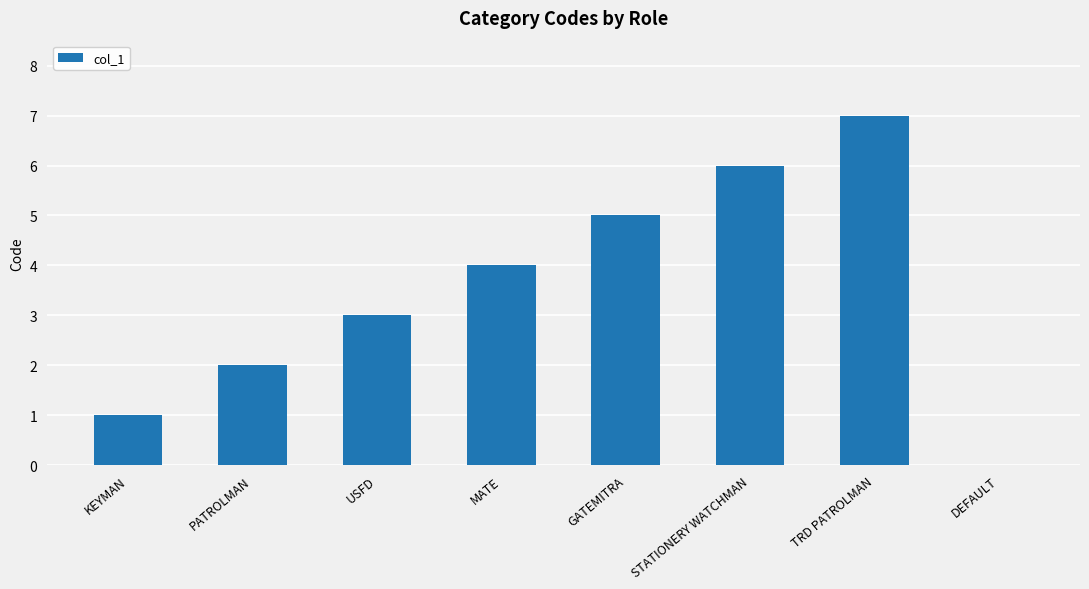

Reading left to right, what are all the values shown in this chart?

1	2	3	4	5	6	7	0